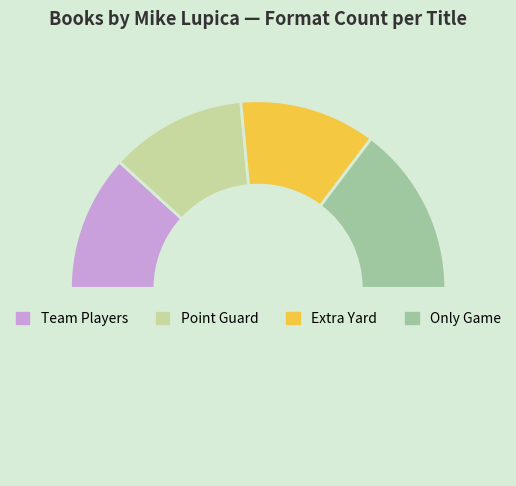

How many segments does this pie chart have?

5